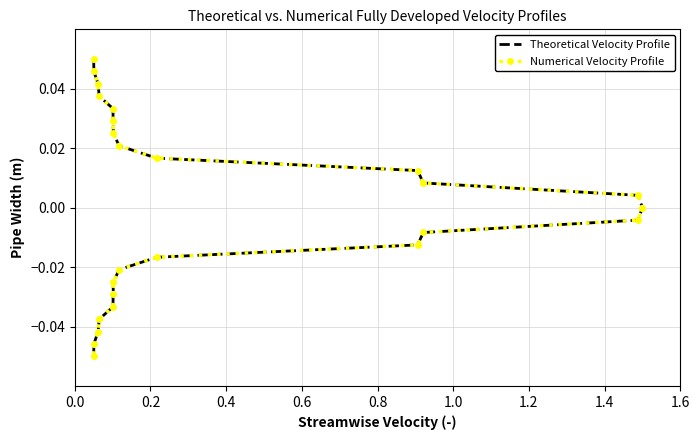

List the series in order of their peak value, highest first.

Theoretical Velocity Profile, Numerical Velocity Profile